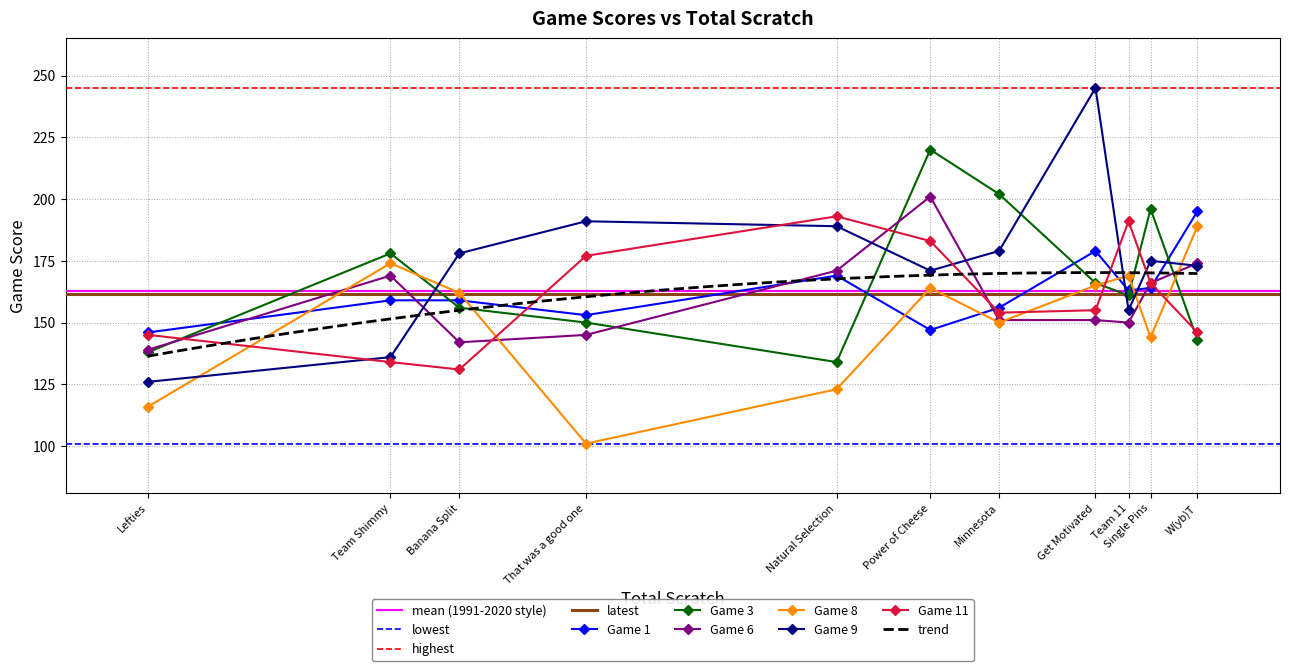

What is the sum of all Game 1 values?

1790